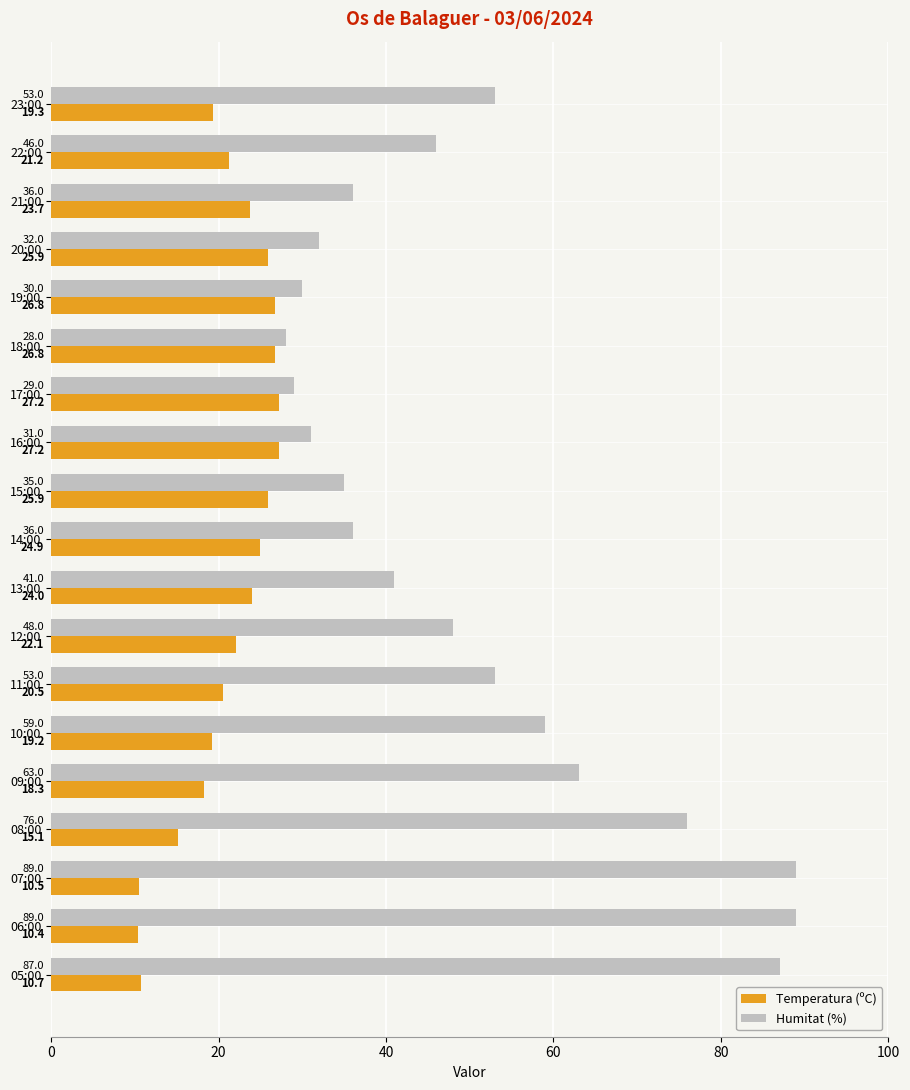

What are all the series names shown in the legend?

Temperatura (ºC), Humitat (%)